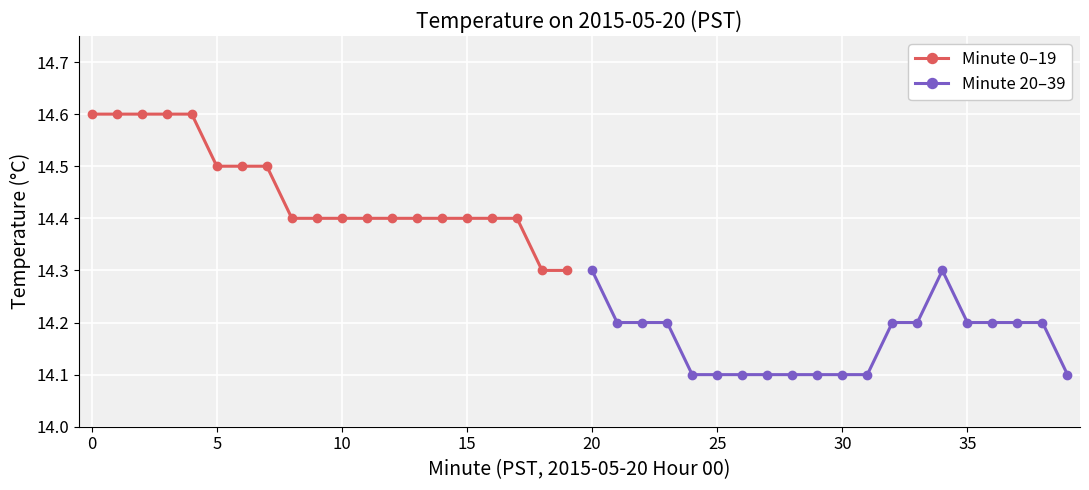

What are all the series names shown in the legend?

Minute 0–19, Minute 20–39